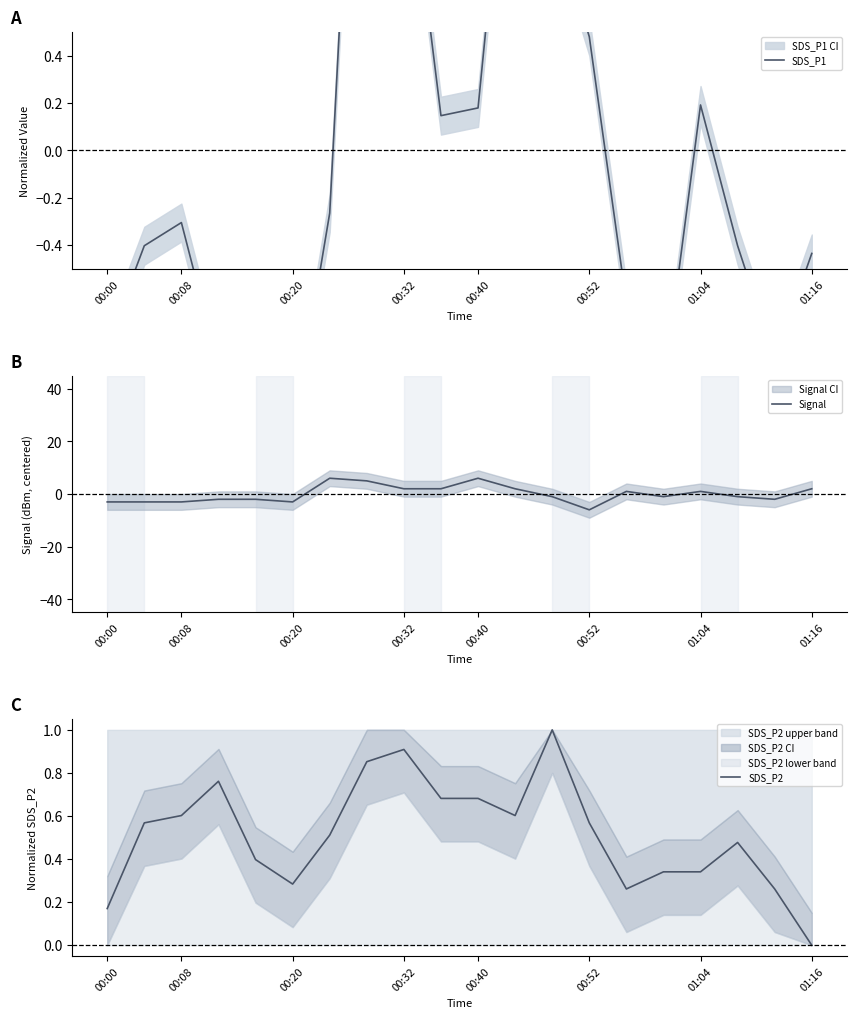

How many series are shown in this chart?

3